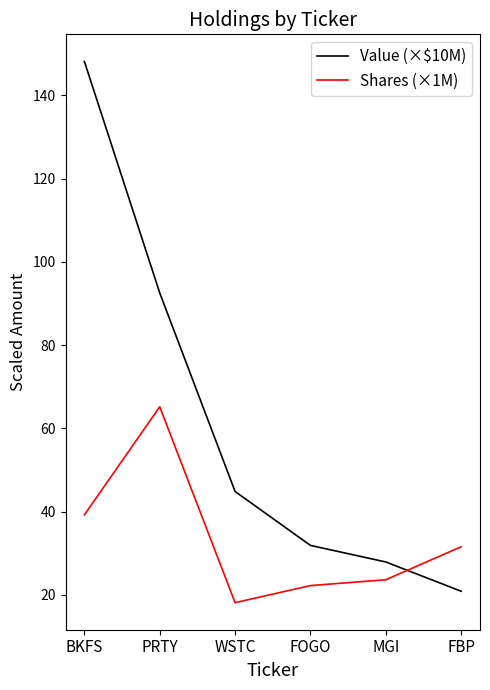

Where do Value (×$10M) and Shares (×1M) first cross each other?

MGI and FBP